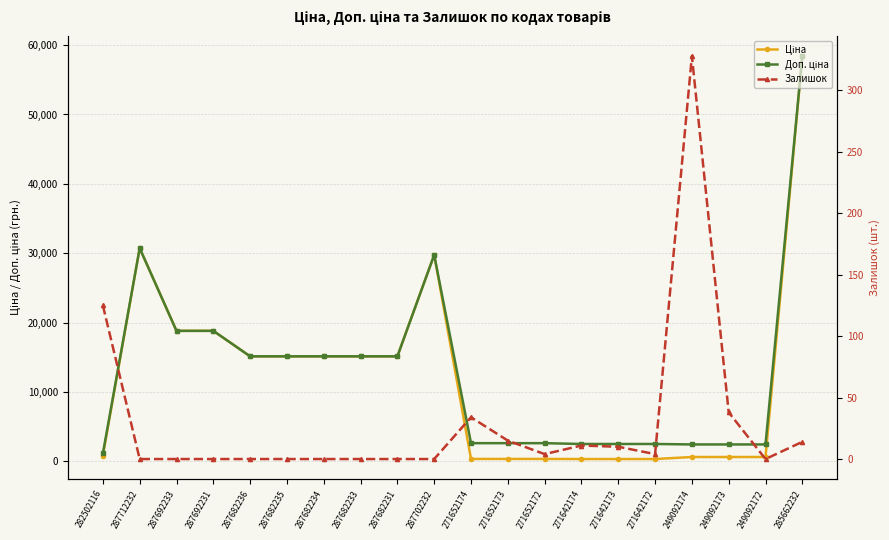

Which series has the widest spread of values?

Ціна